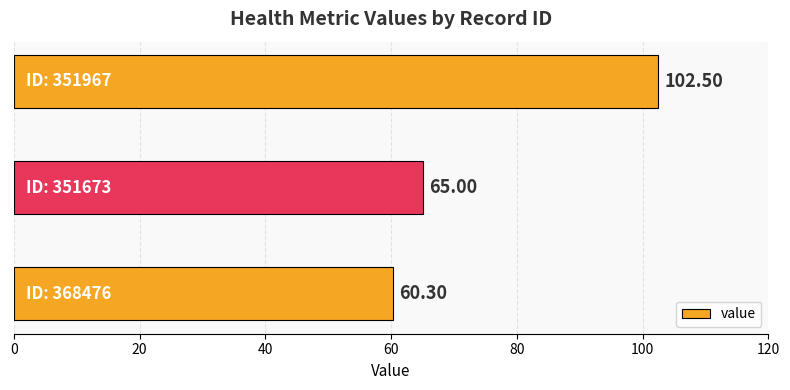

What is the minimum value shown in the chart?

60.3